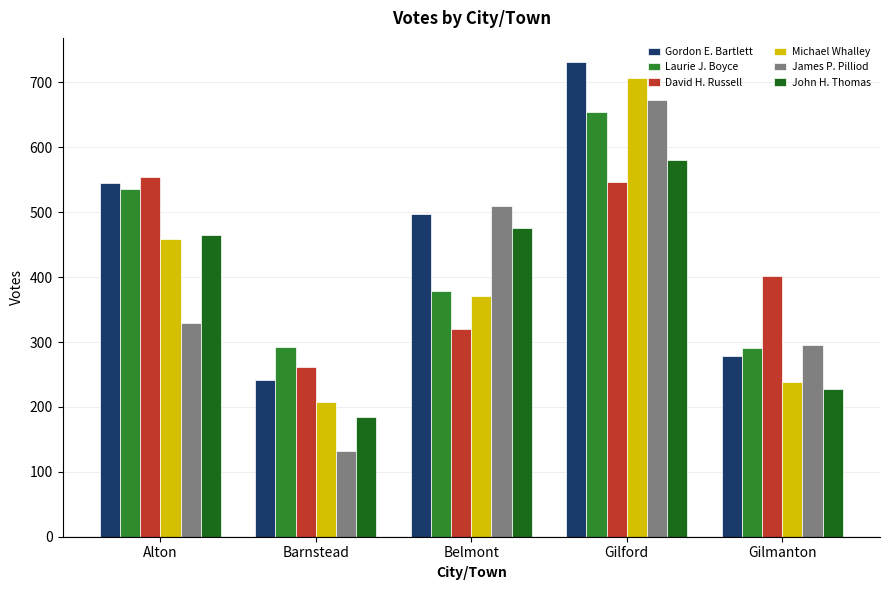

Read the John H. Thomas value at Alton.

465